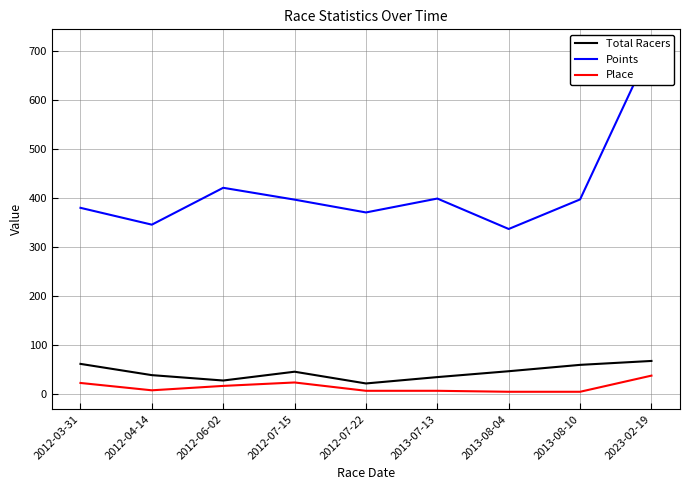

What is the approximate value of Points at 2012-07-15?

396.7